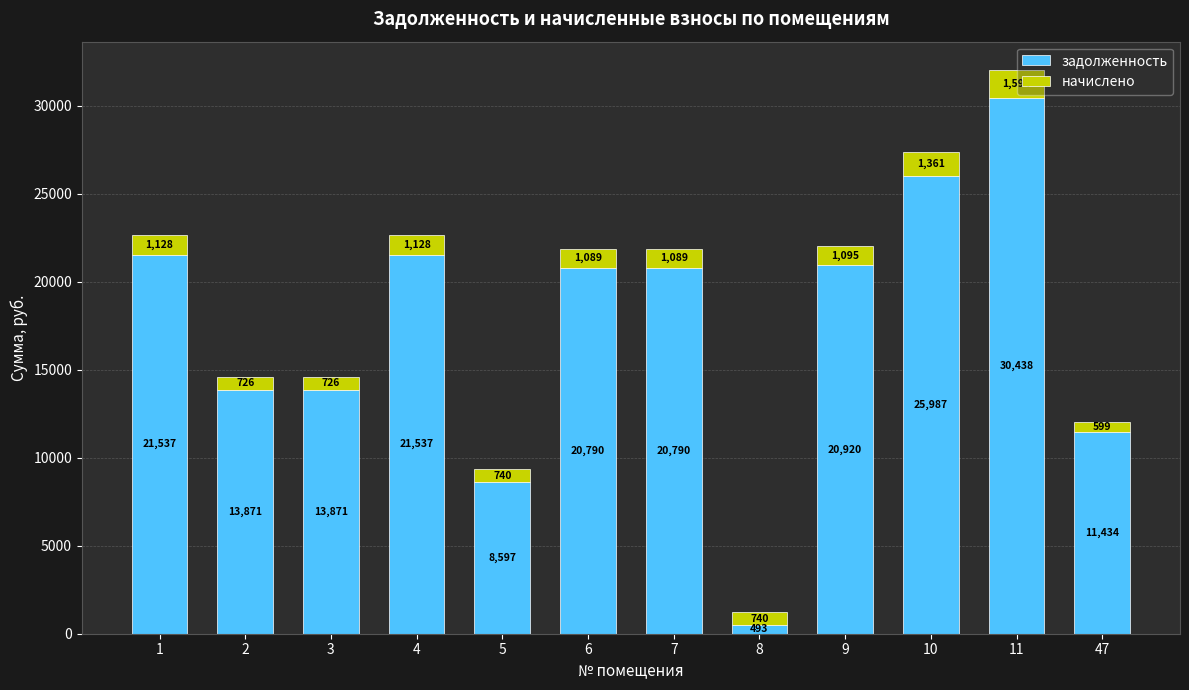

What is the average value of the задолженность series?

17522.0